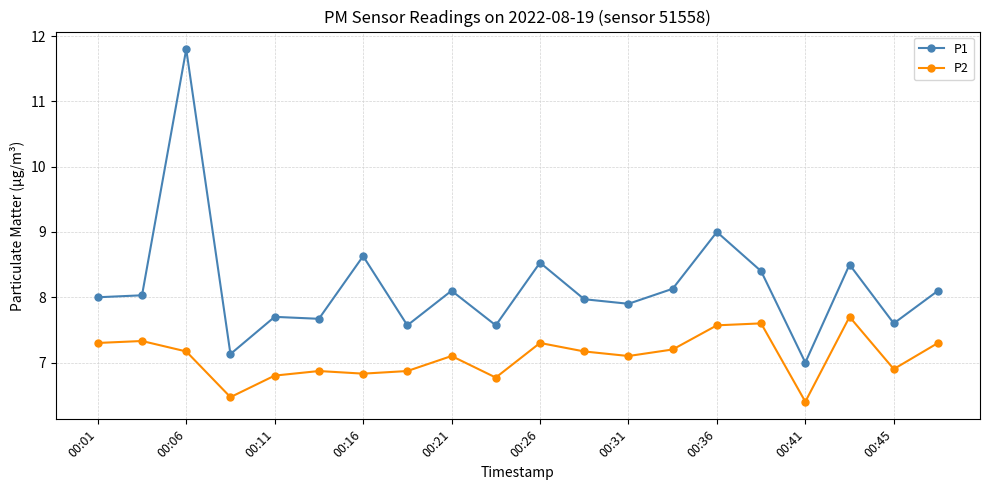

What is the highest value of the P2 series?

7.7